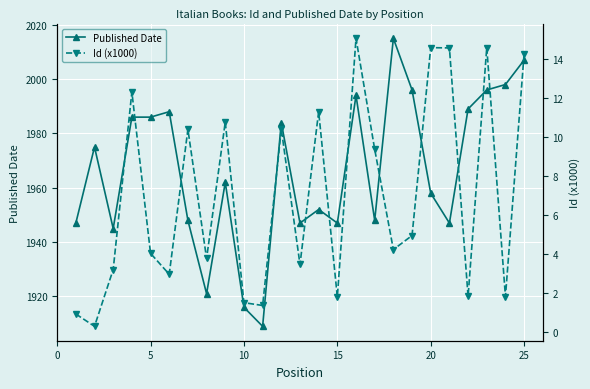

True or false: Published Date and Id (x1000) intersect in this chart.

False